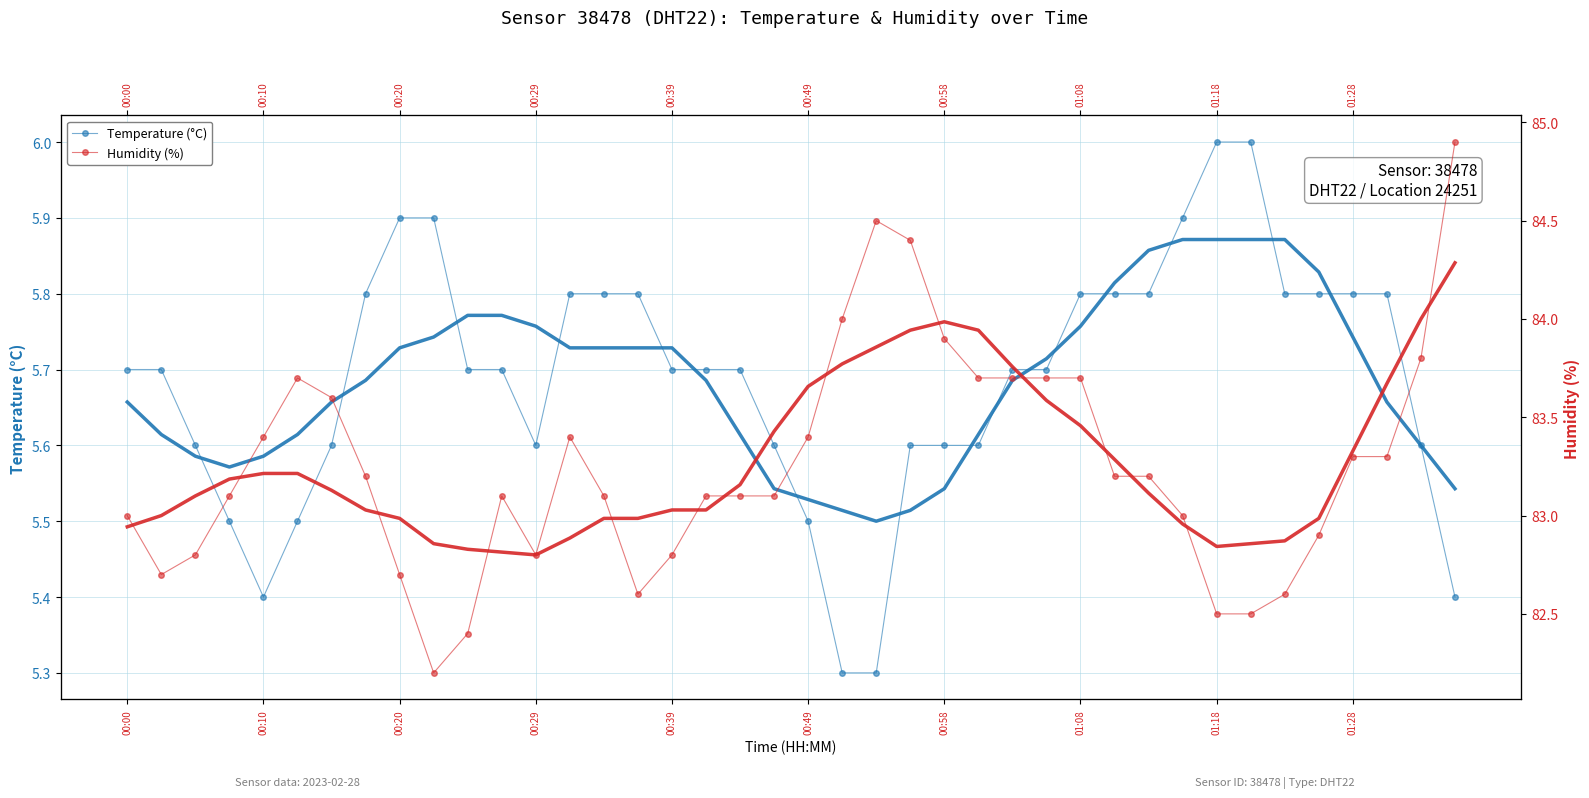

Reading left to right, extract all data points from this chart.

Temperature (°C): 5.7	5.7	5.6	5.5	5.4	5.5	5.6	5.8	5.9	5.9	5.7	5.7	5.6	5.8	5.8	5.8	5.7	5.7	5.7	5.6	5.5	5.3	5.3	5.6	5.6	5.6	5.7	5.7	5.8	5.8	5.8	5.9	6.0	6.0	5.8	5.8	5.8	5.8	5.6	5.4
Humidity (%): 83.0	82.7	82.8	83.1	83.4	83.7	83.6	83.2	82.7	82.2	82.4	83.1	82.8	83.4	83.1	82.6	82.8	83.1	83.1	83.1	83.4	84.0	84.5	84.4	83.9	83.7	83.7	83.7	83.7	83.2	83.2	83.0	82.5	82.5	82.6	82.9	83.3	83.3	83.8	84.9